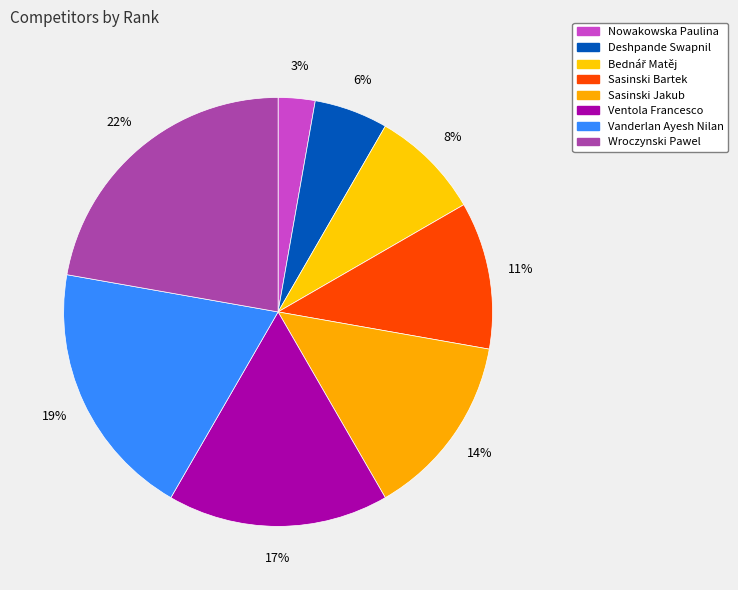

What is the total percentage of Wroczynski Pawel and Deshpande Swapnil?

27.8%